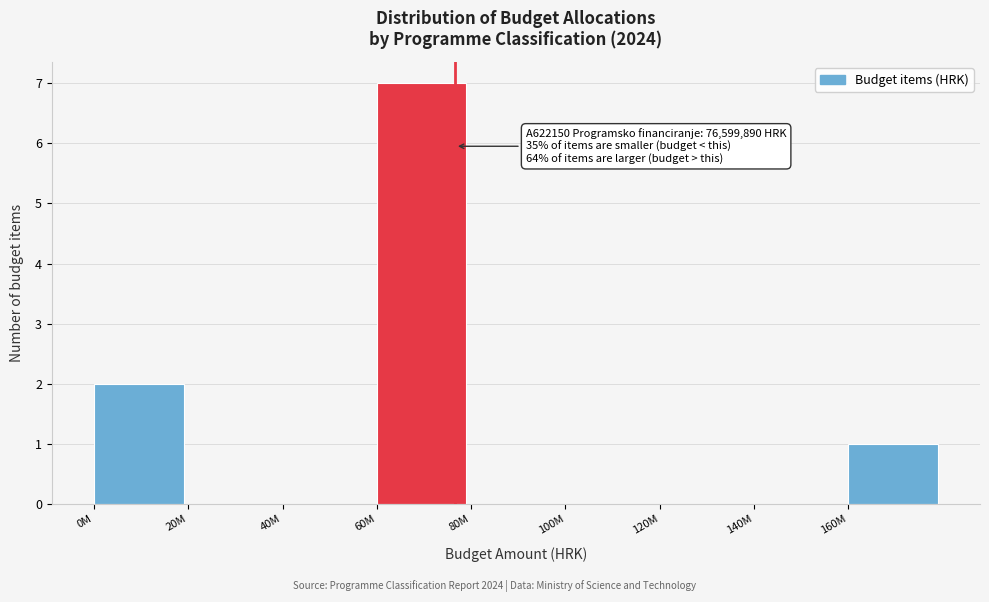

Reading right to left, transcribe all the data shown in this chart.

160M=1	140M=0	120M=0	100M=0	80M=0	60M=7	40M=0	20M=0	0M=2